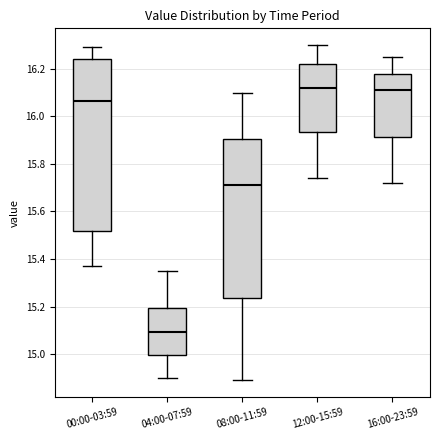

Reading left to right, read every box against the y-axis: the position of its median line, the range the box covers, and the ends of its whiskers. The values are not printed on the chart, so give them approximately, as read against the axis.

00:00-03:59: median 16.06, box 15.52 to 16.24, whiskers 15.38 to 16.30
04:00-07:59: median 15.10, box 15.00 to 15.20, whiskers 14.90 to 15.36
08:00-11:59: median 15.72, box 15.24 to 15.90, whiskers 14.90 to 16.10
12:00-15:59: median 16.12, box 15.94 to 16.22, whiskers 15.74 to 16.30
16:00-23:59: median 16.12, box 15.92 to 16.18, whiskers 15.72 to 16.26